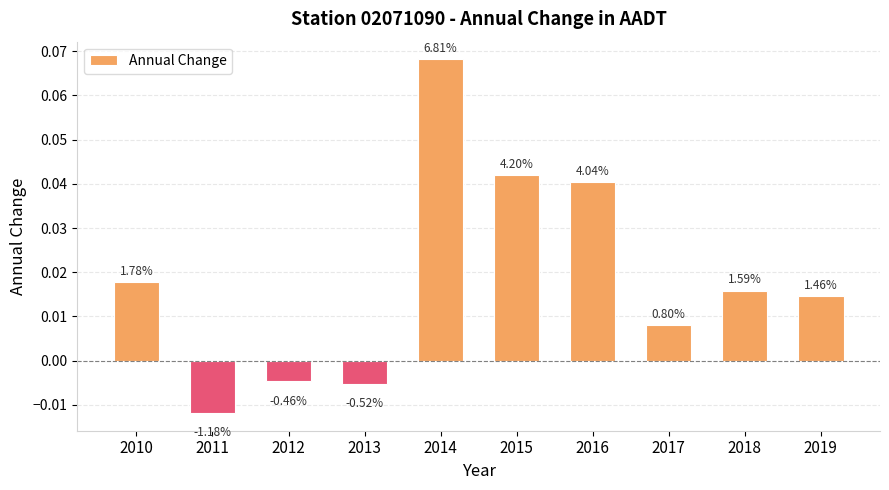

Is it true that the value at 2018 is 0.0?

True